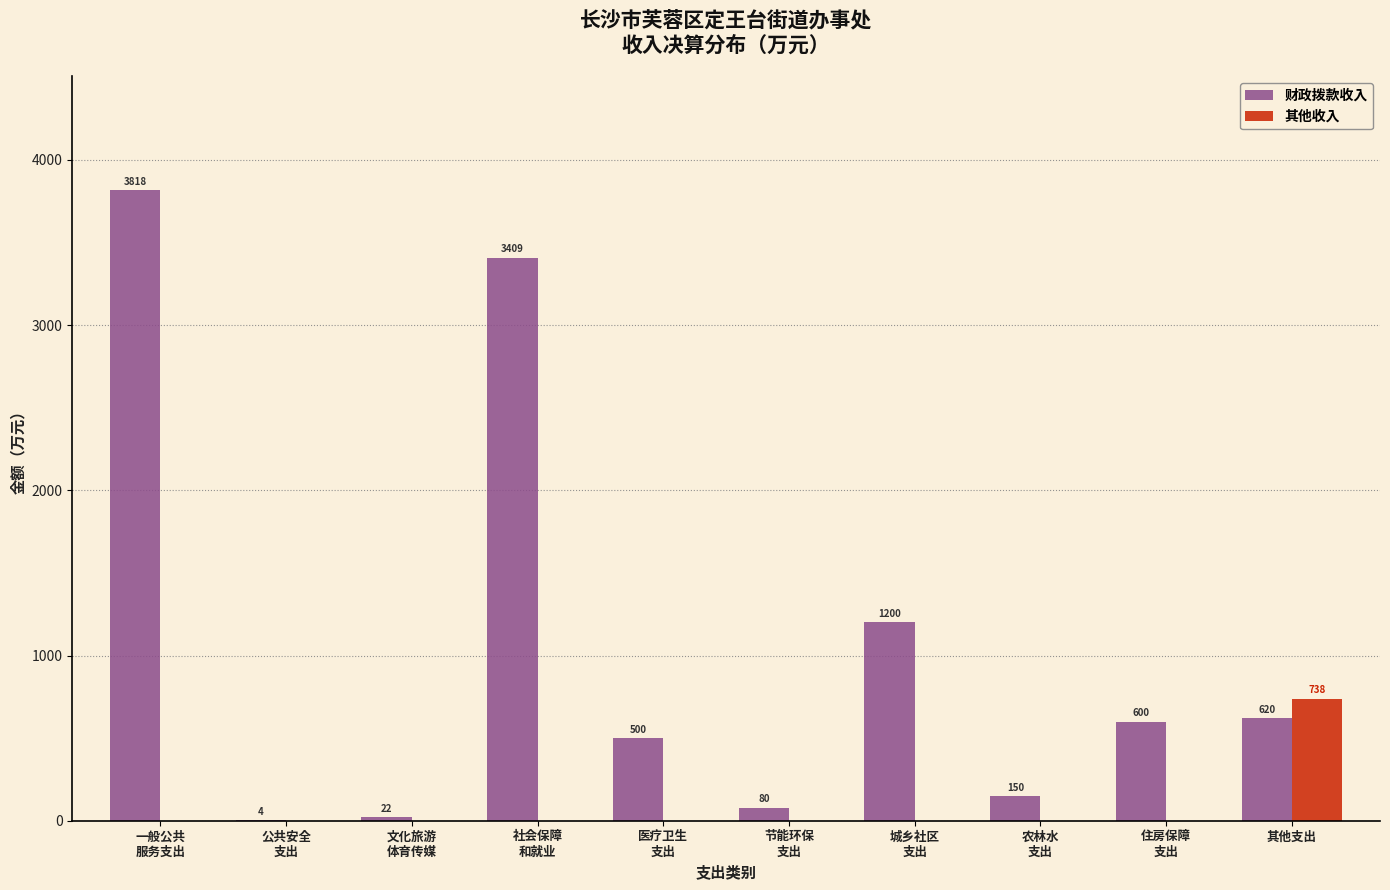

What is the greatest value displayed?

3818.3